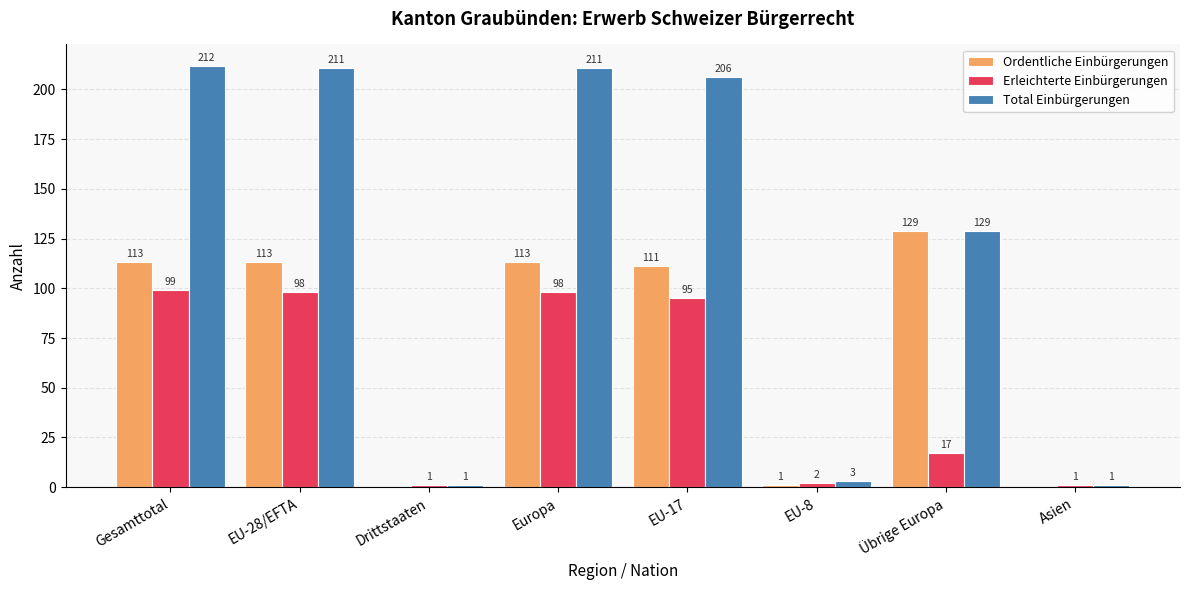

What is the sum of the Erleichterte Einbürgerungen values at Übrige Europa and Europa?

115